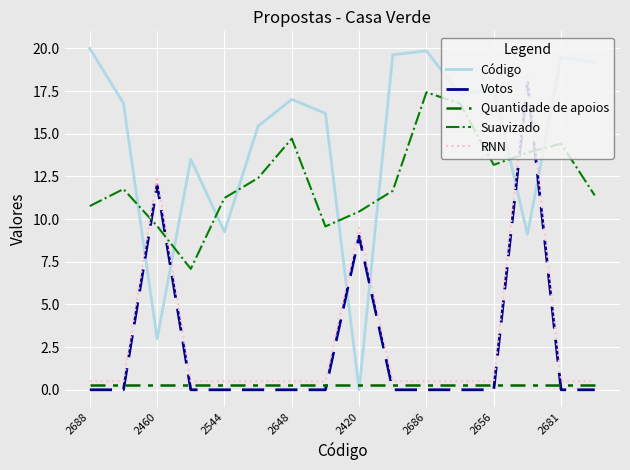

After their last crossing, which series has the higher values: Código or Suavizado?

Código